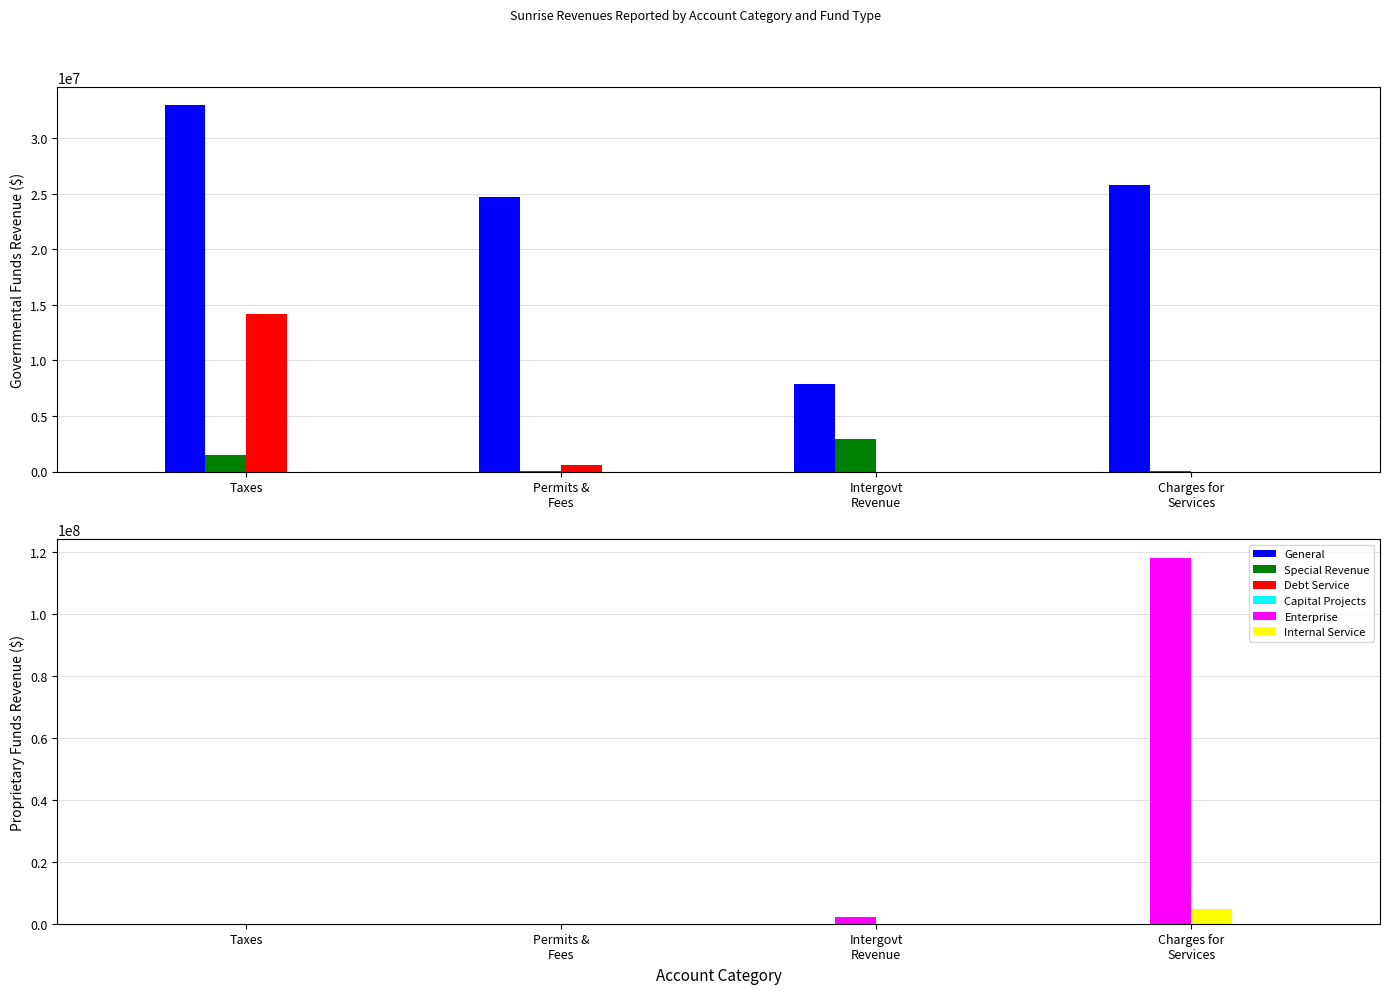

Which has a higher value, Permits &
Fees or Taxes?

Taxes